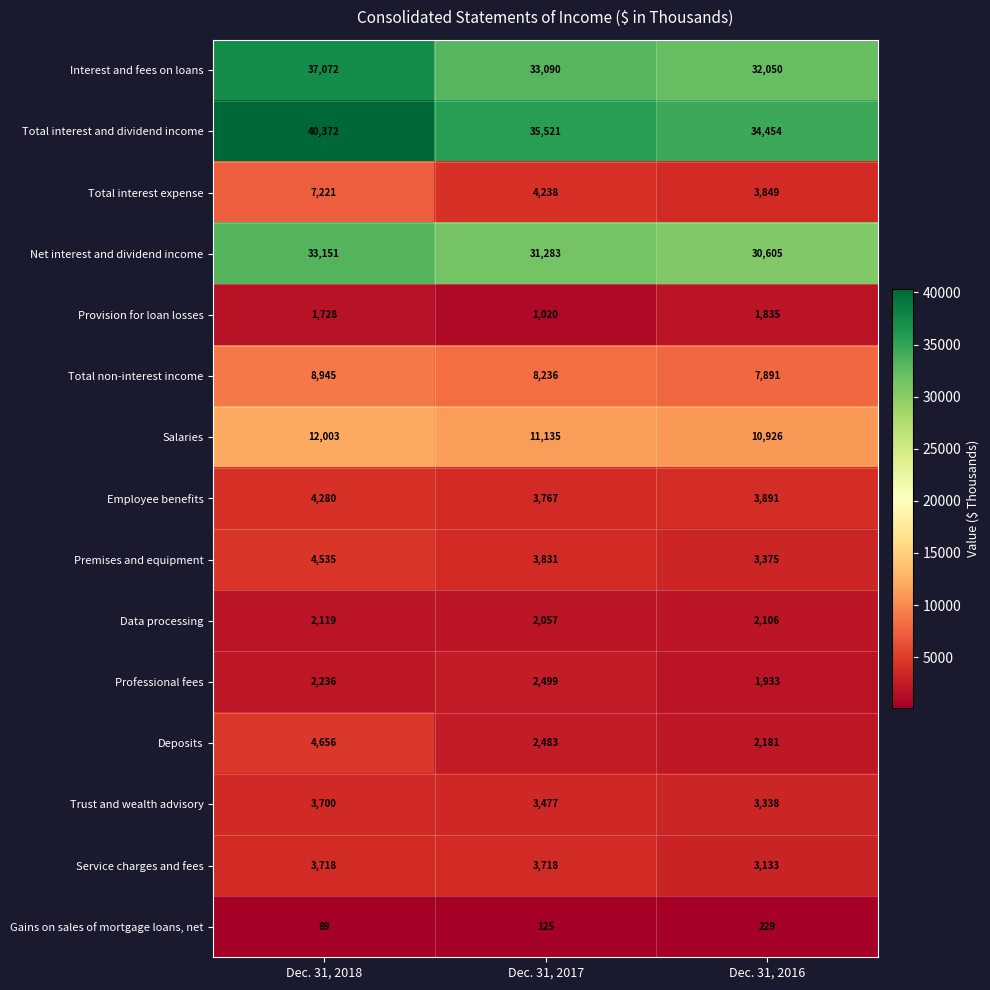

Which series has the largest range (max minus min)?

Total interest and dividend income